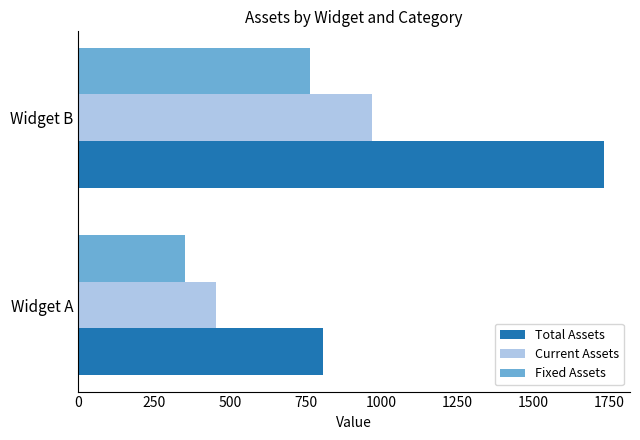

How many data points in Fixed Assets are less than 765?

1